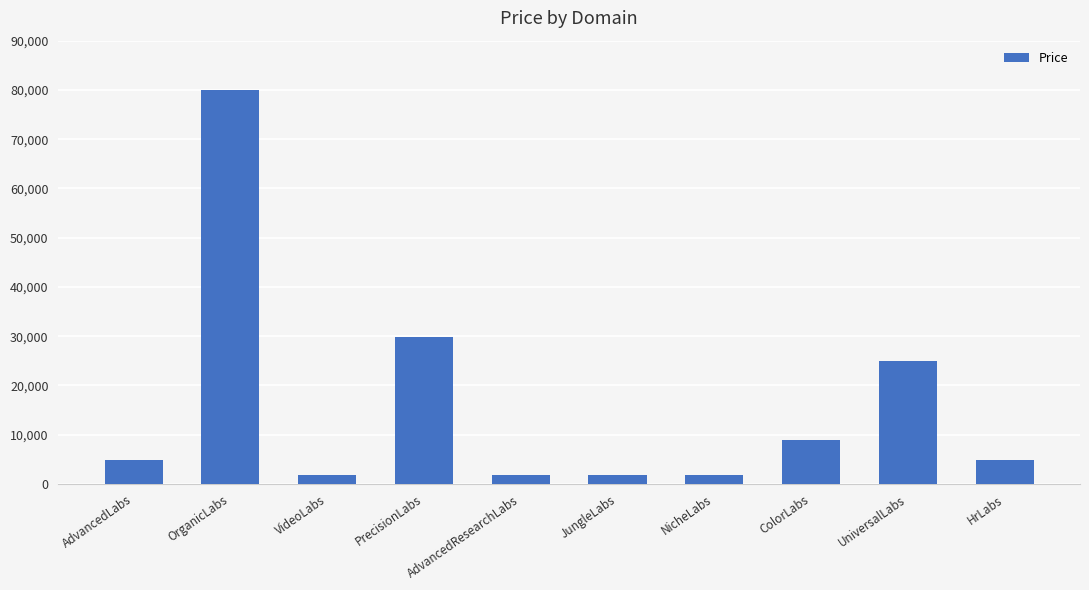

Count the number of data series in this chart.

1